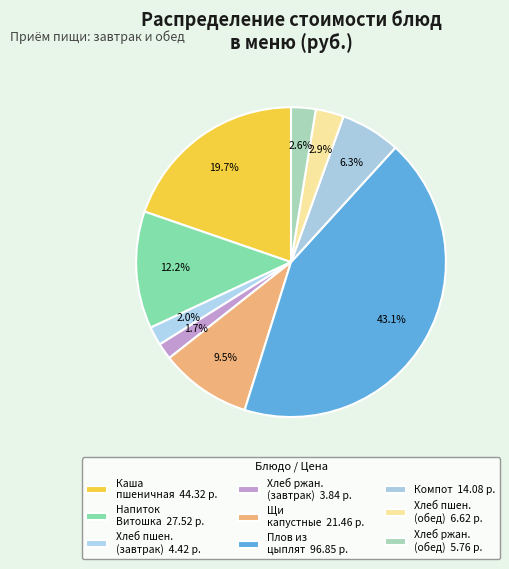

How many slices are in this pie chart?

9